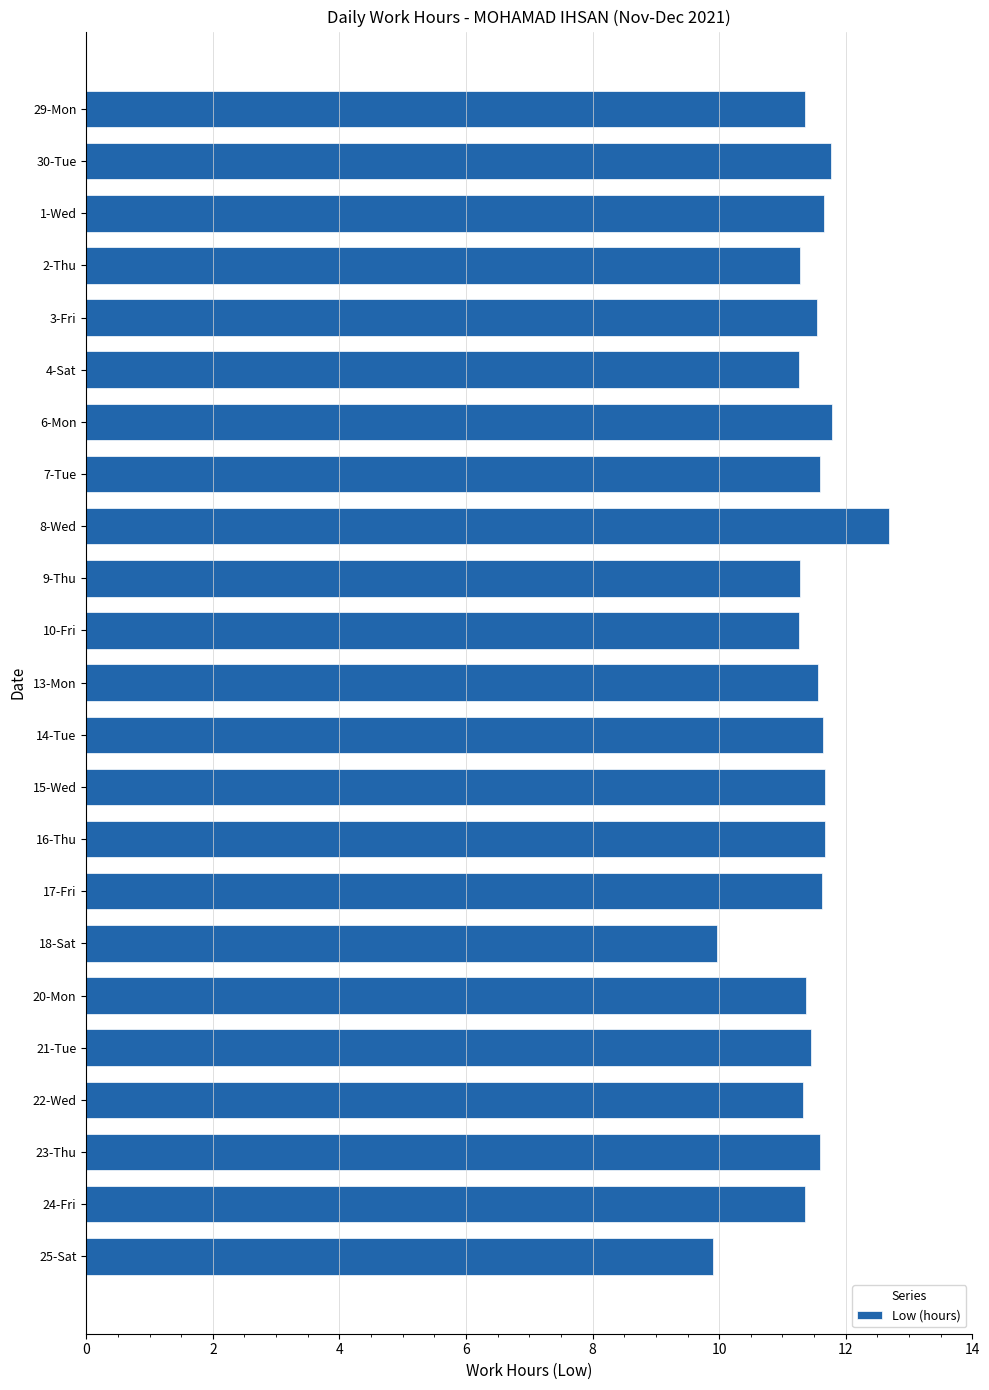

True or false: the data shows 4.8 at 8-Wed.

False